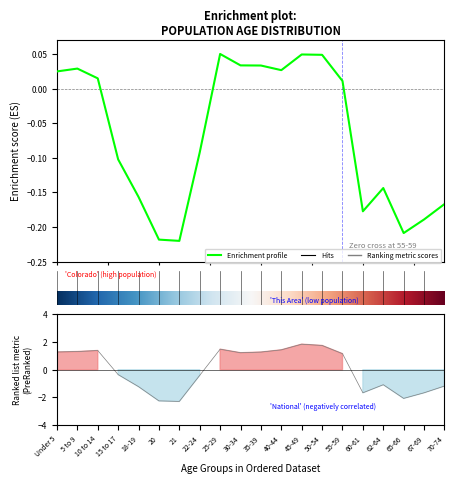

The value of national at 45-49 is 1.8. True or false?

True